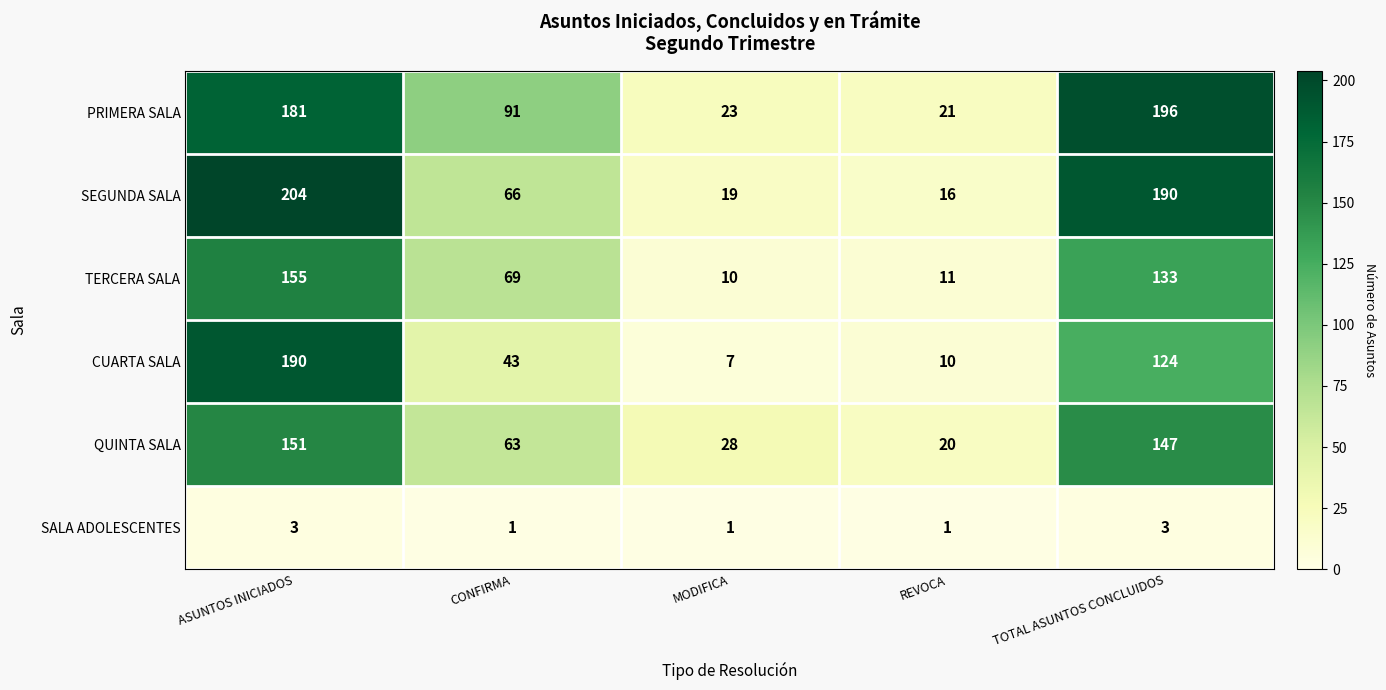

At how many categories does at least one series exceed 134?

2